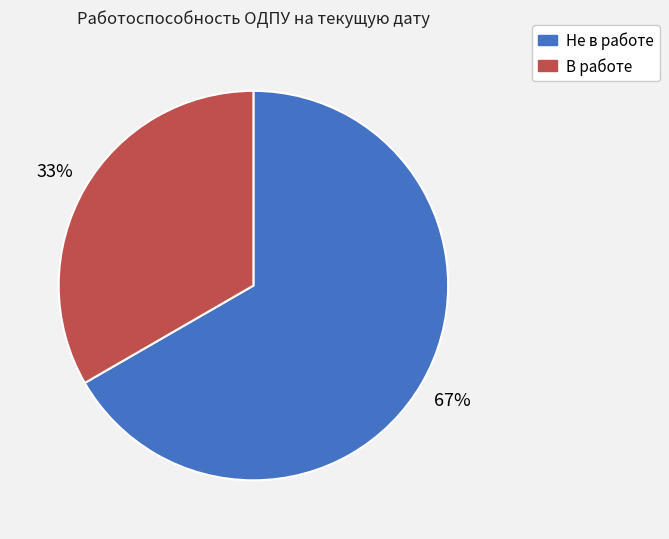

What is the ratio of the value at В работе to the value at Не в работе?

0.5